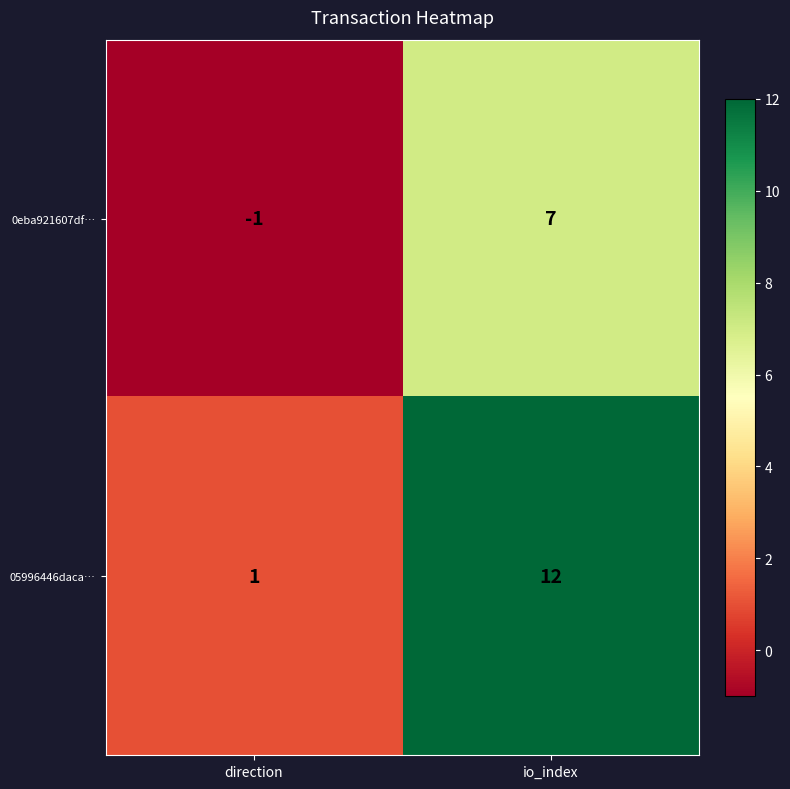

What is the difference between the 0eba921607df… values at io_index and direction?

8